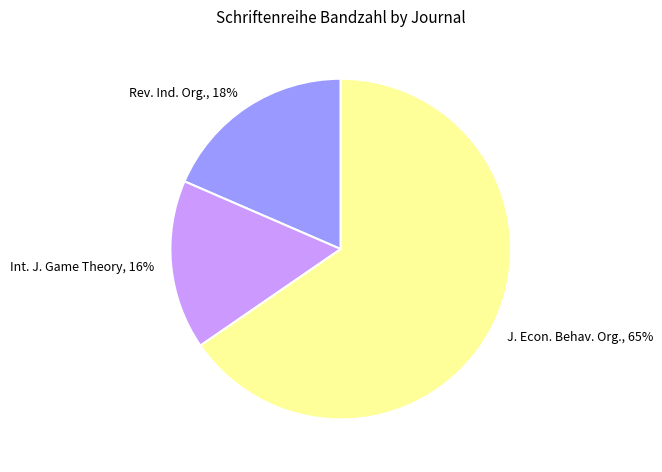

How many slices are in this pie chart?

3